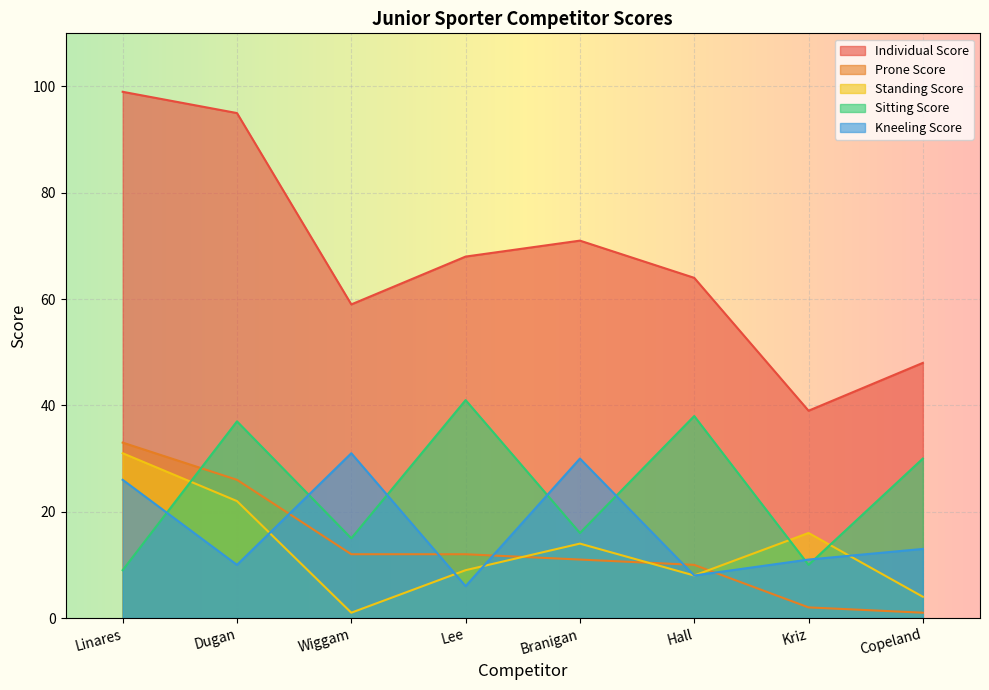

How many interior local valleys does the Kneeling Score series have?

3